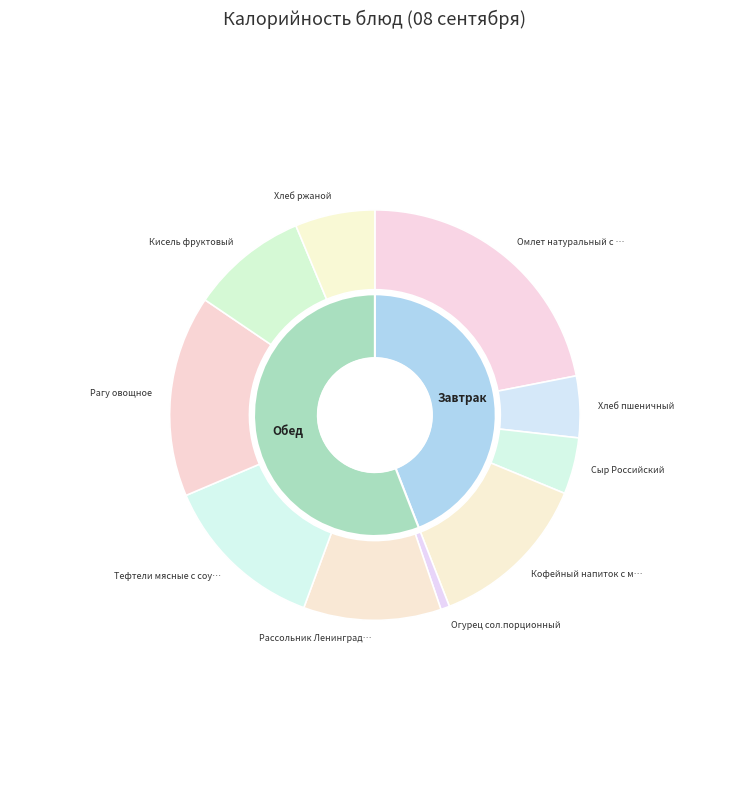

Which has a higher value, Хлеб пшеничный or Кофейный напиток с молоком?

Кофейный напиток с молоком